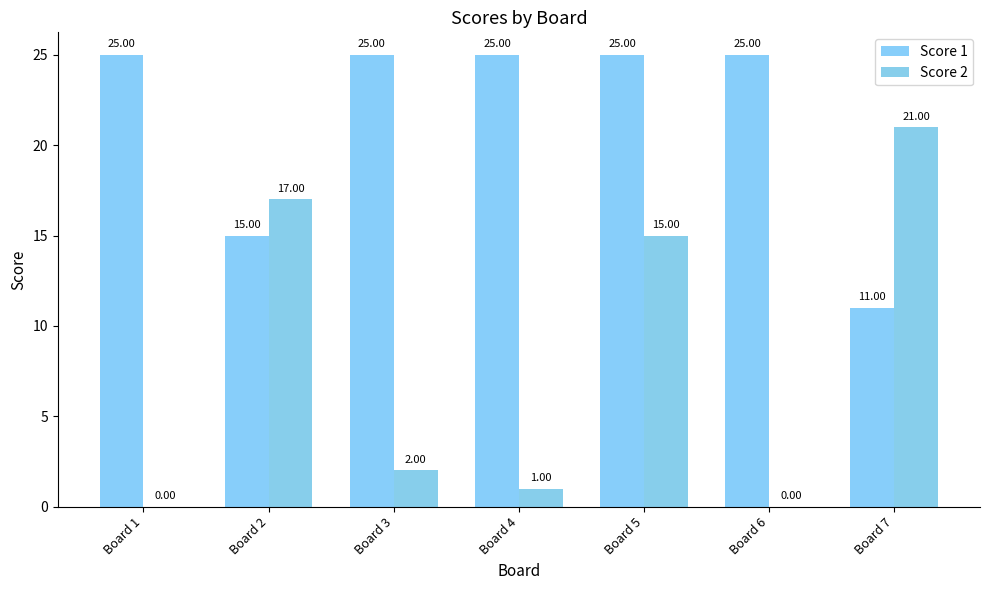

Does the chart contain stacked bars?

No